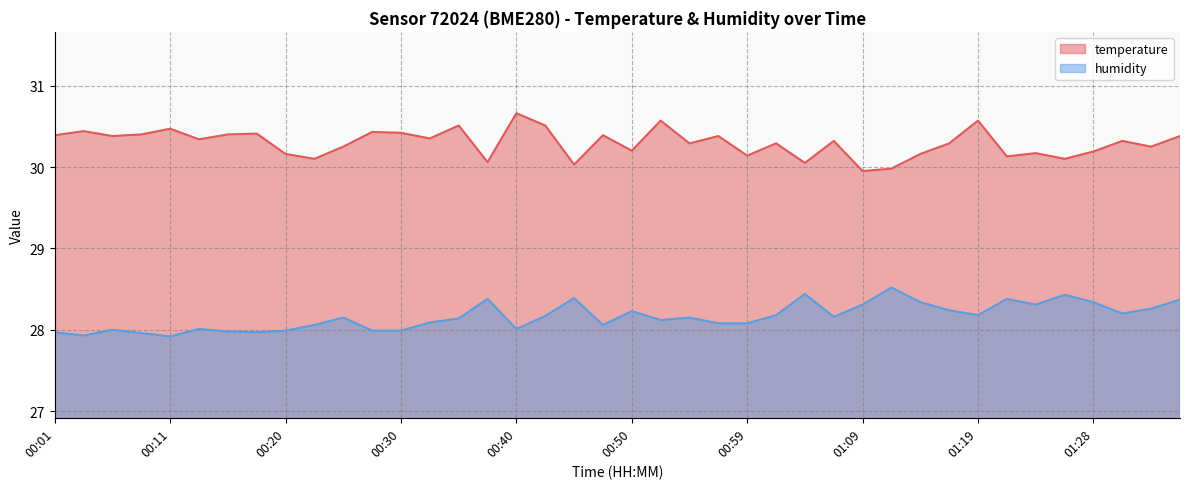

List the series in order of their peak value, highest first.

temperature, humidity